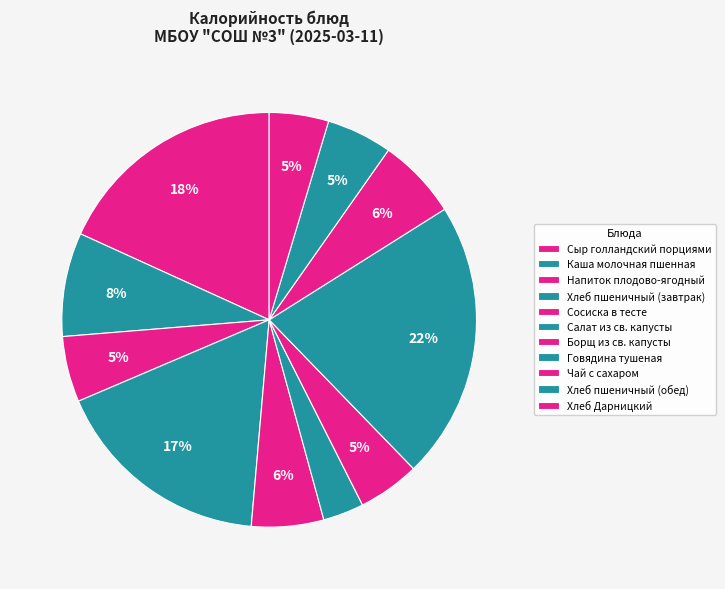

Is it true that Каша молочная пшенная is 1% of the pie?

False